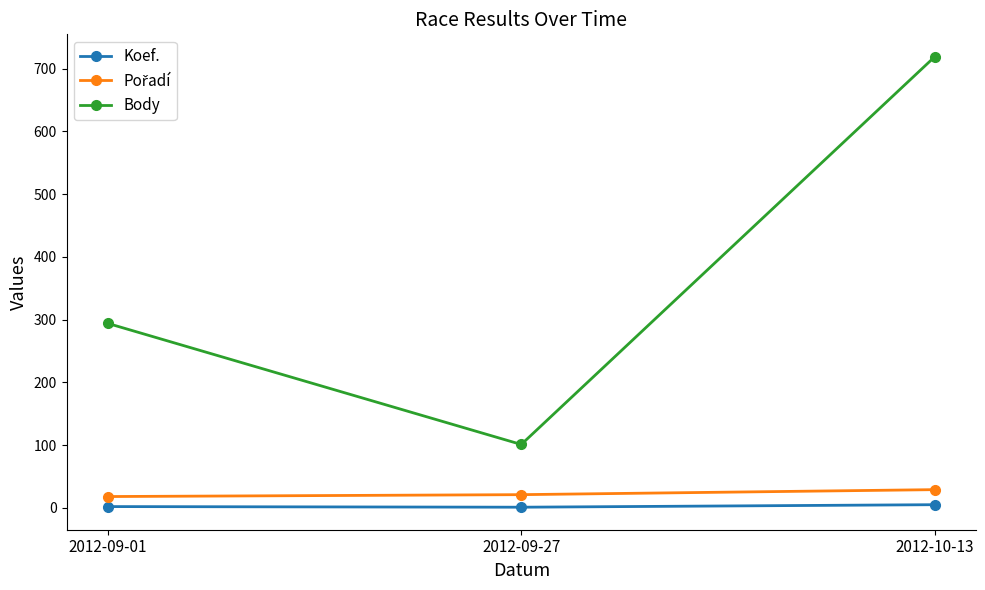

The value of Body at 2012-09-01 is 76. True or false?

False